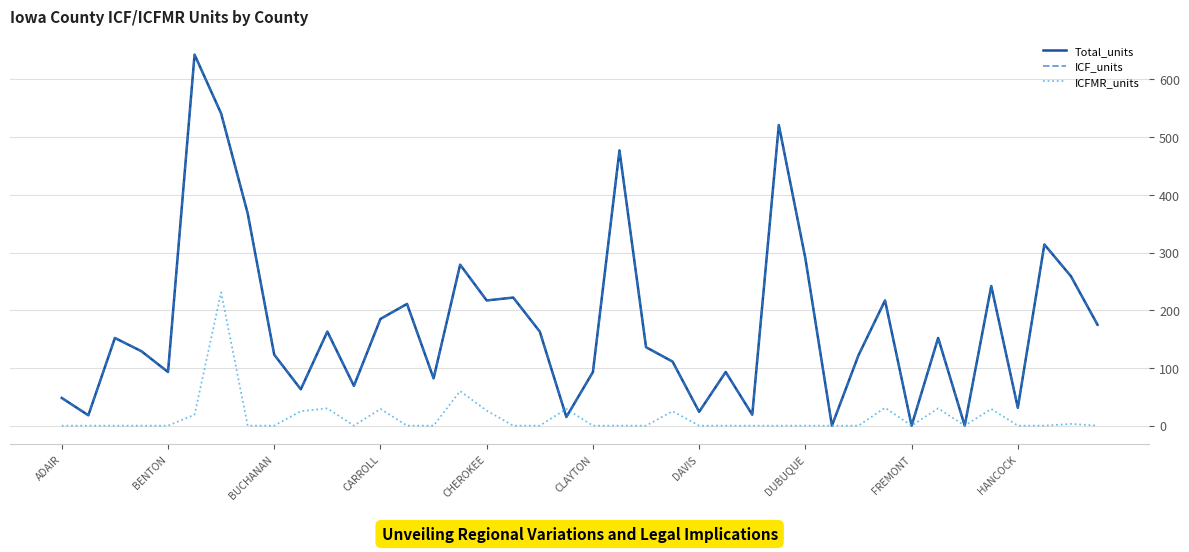

Does the chart display data point markers on the line(s)?

No